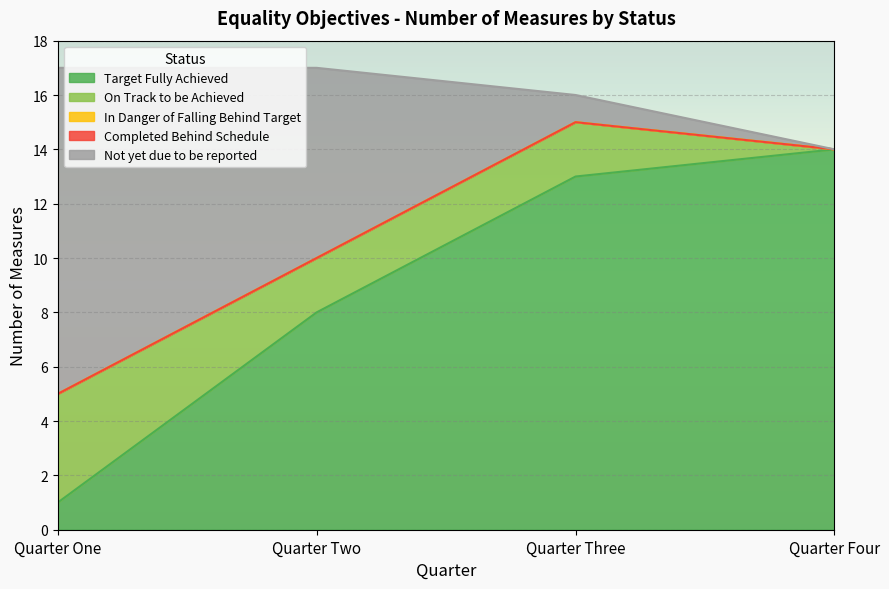

What is the label of the 1st point from the left?

Quarter One